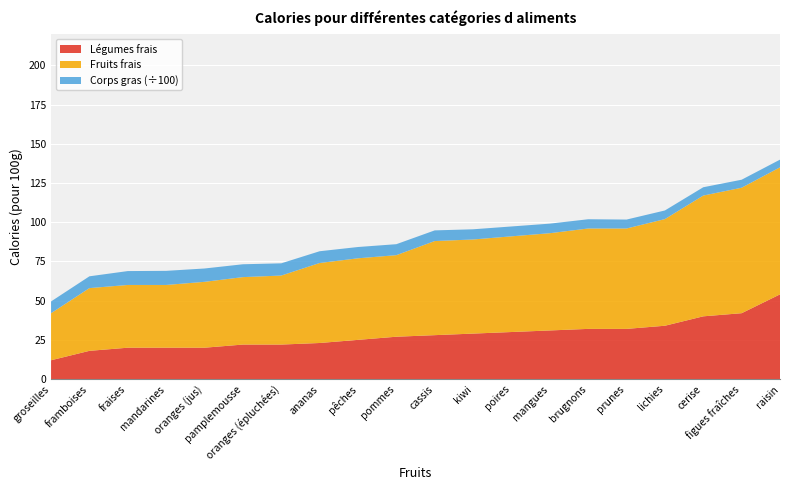

Reading left to right, extract all data points from this chart.

groseilles=30	framboises=40	fraises=40	mandarines=40	oranges (jus)=42	pamplemousse=43	oranges (épluchées)=44	ananas=51	pêches=52	pommes=52	cassis=60	kiwi=60	poires=61	mangues=62	brugnons=64	prunes=64	lichies=68	cerise=77	figues fraîches=80	raisin=81